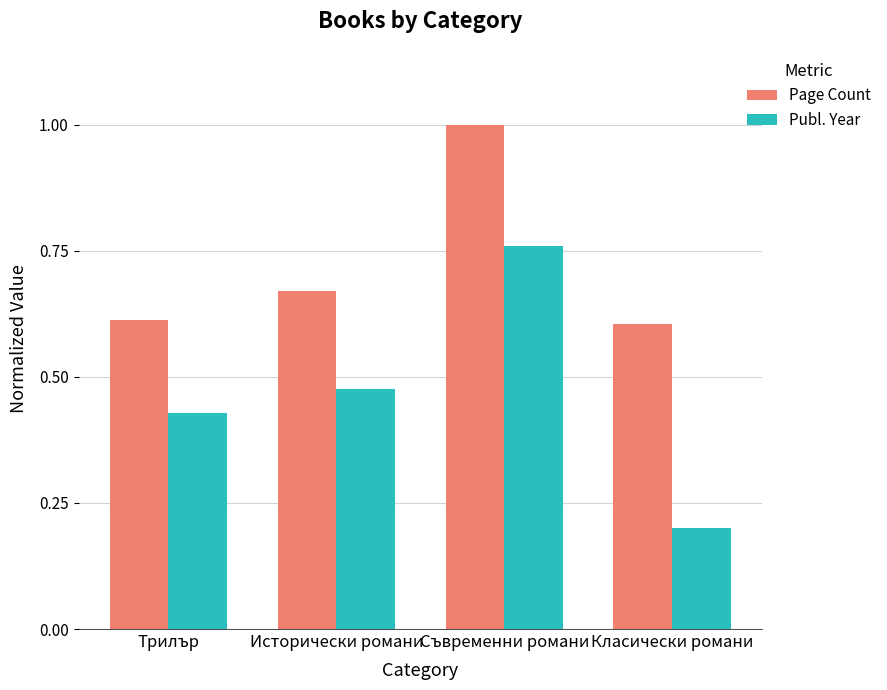

What are all the series names shown in the legend?

Page Count, Publ. Year